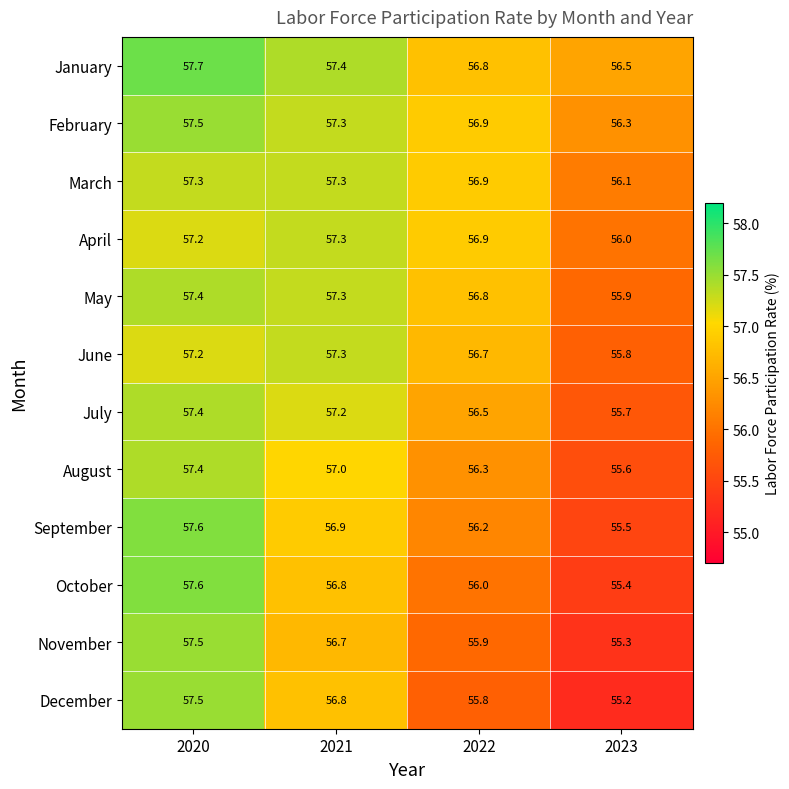

Where does the December series first go above 56?

2020